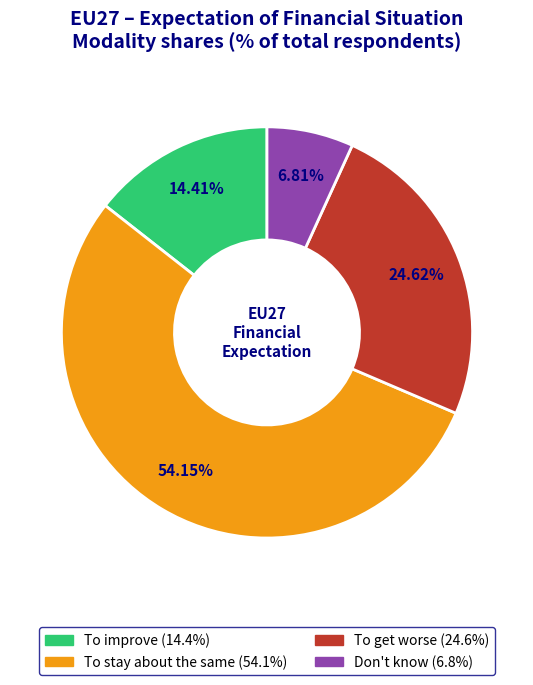

The To stay about the same slice represents 41% of the pie. True or false?

False